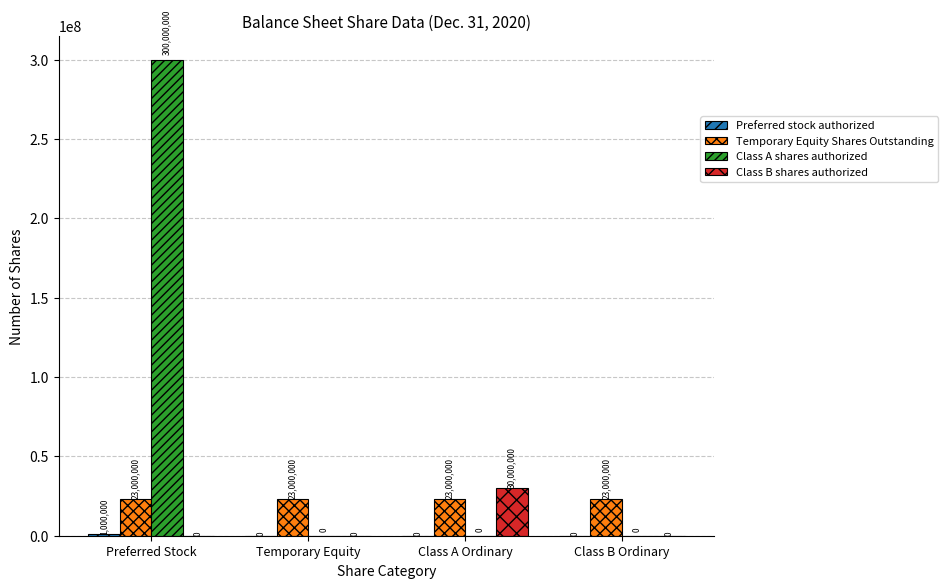

Is it true that Class B shares authorized equals 12441418 at Preferred Stock?

False